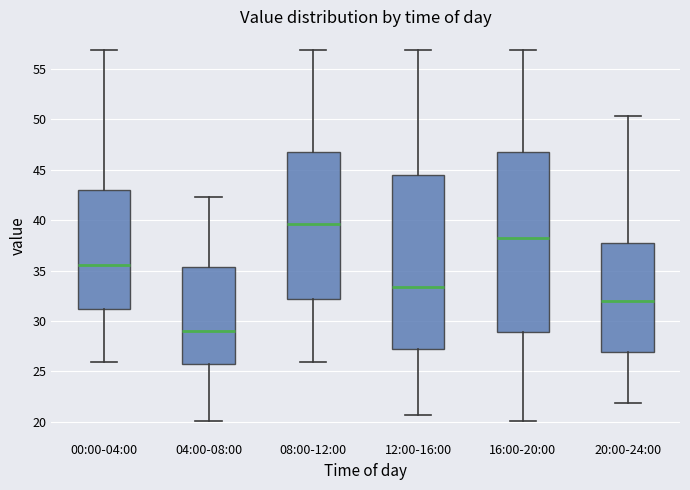

Where is the upper edge of the box for 16:00-20:00 on the y-axis? The values are not printed on the chart, so give them approximately, as read against the axis.

46.5